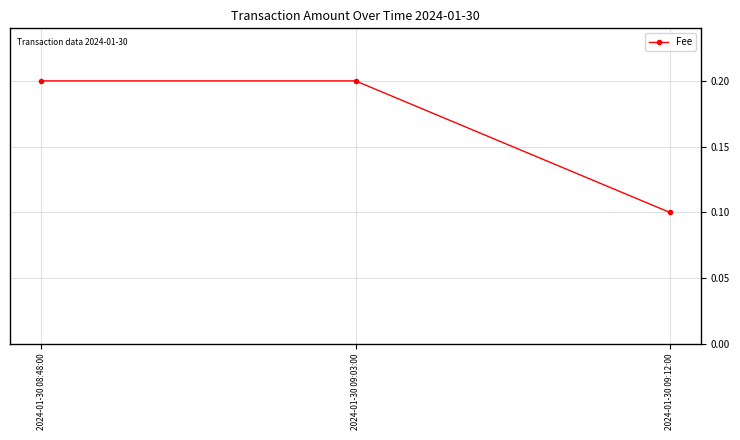

The value at 2024-01-30 09:03:00 is 0.2. True or false?

True